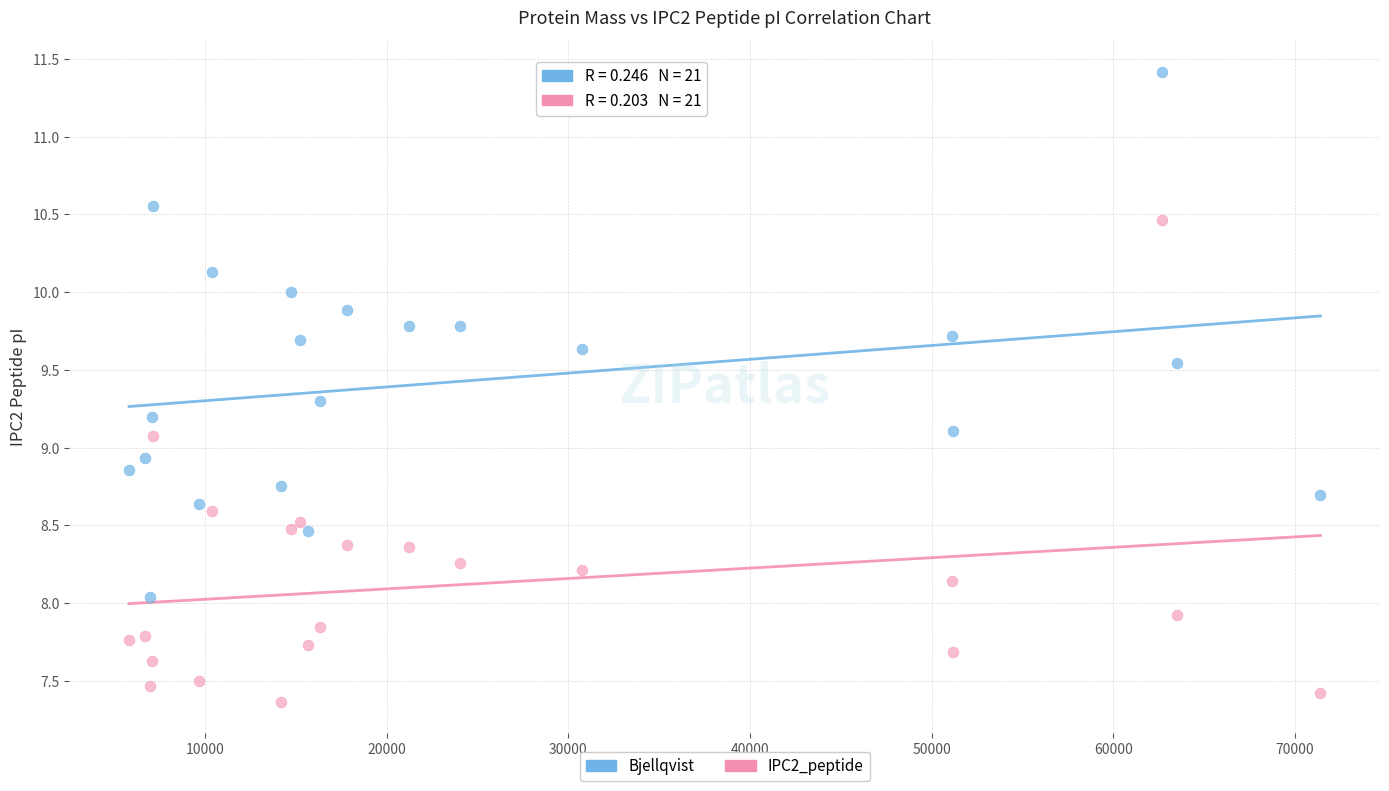

Which series contains the lowest Y value?

IPC2_peptide